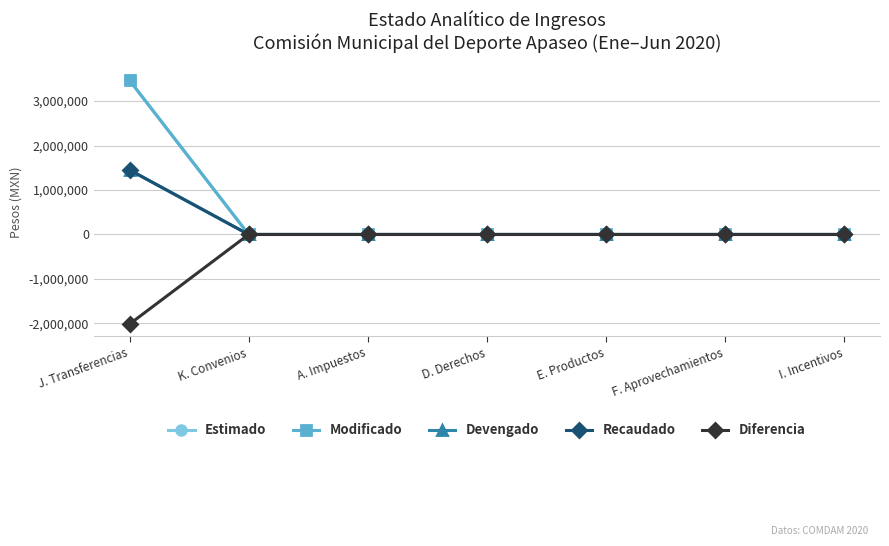

Which category has the lowest value in the Estimado series?

K. Convenios